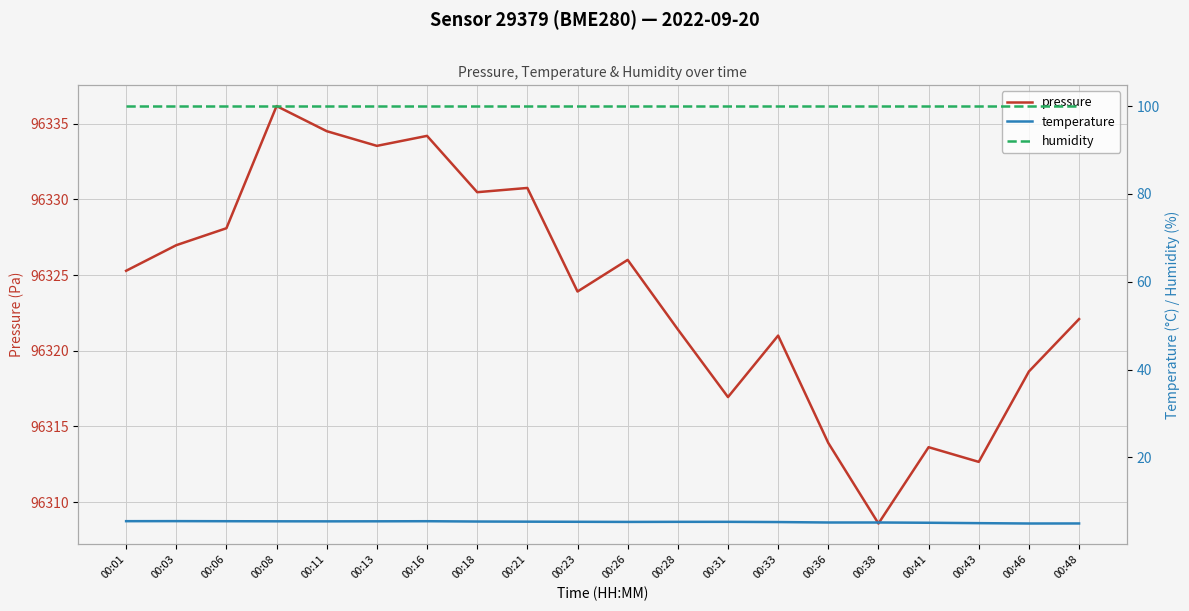

What is the difference between the highest and lowest values at 00:18?

96325.1